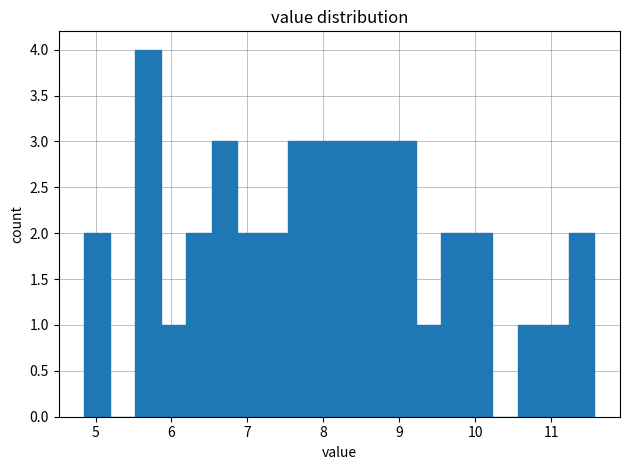

Read against the x-axis, roughly where is the centre of the tallest bar?

5.7